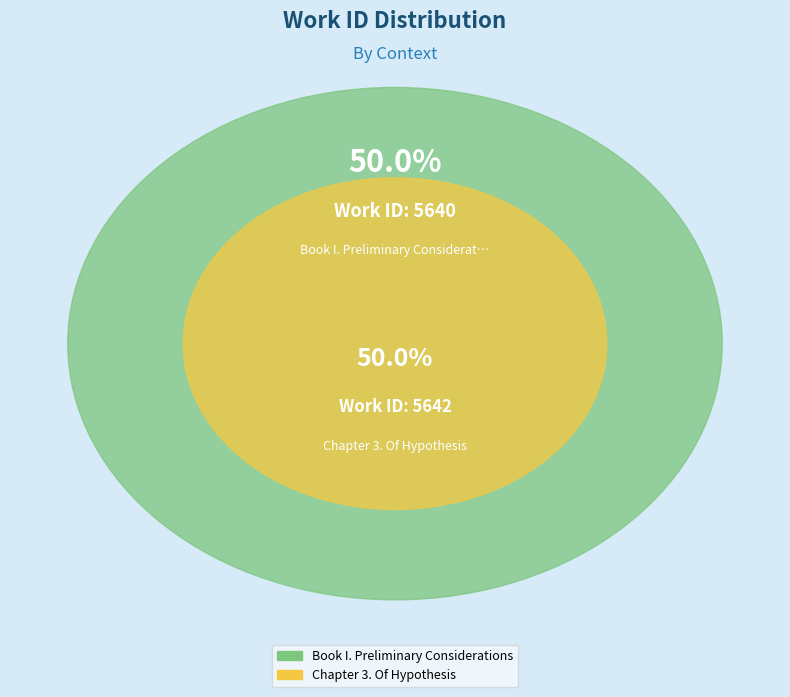

Which category has the biggest portion of the pie?

Chapter 3. Of Hypothesis